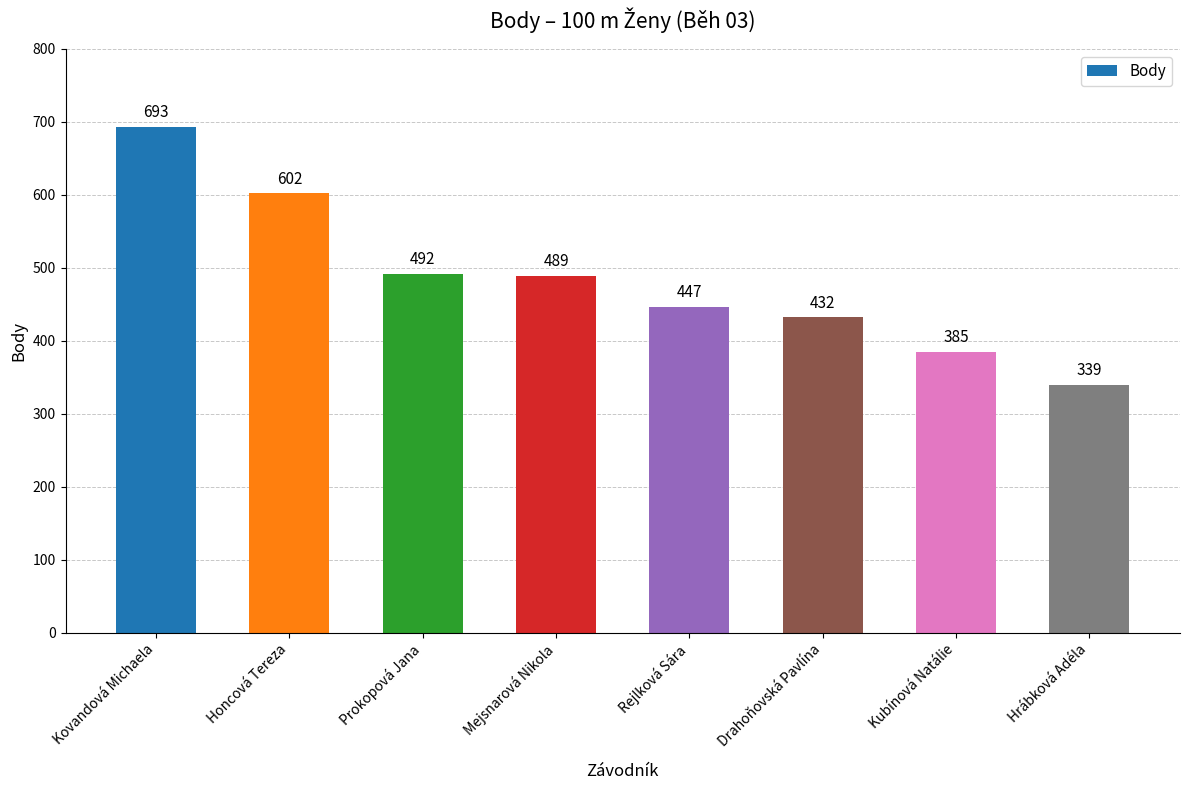

At which label is the value closest to 516?

Prokopová Jana